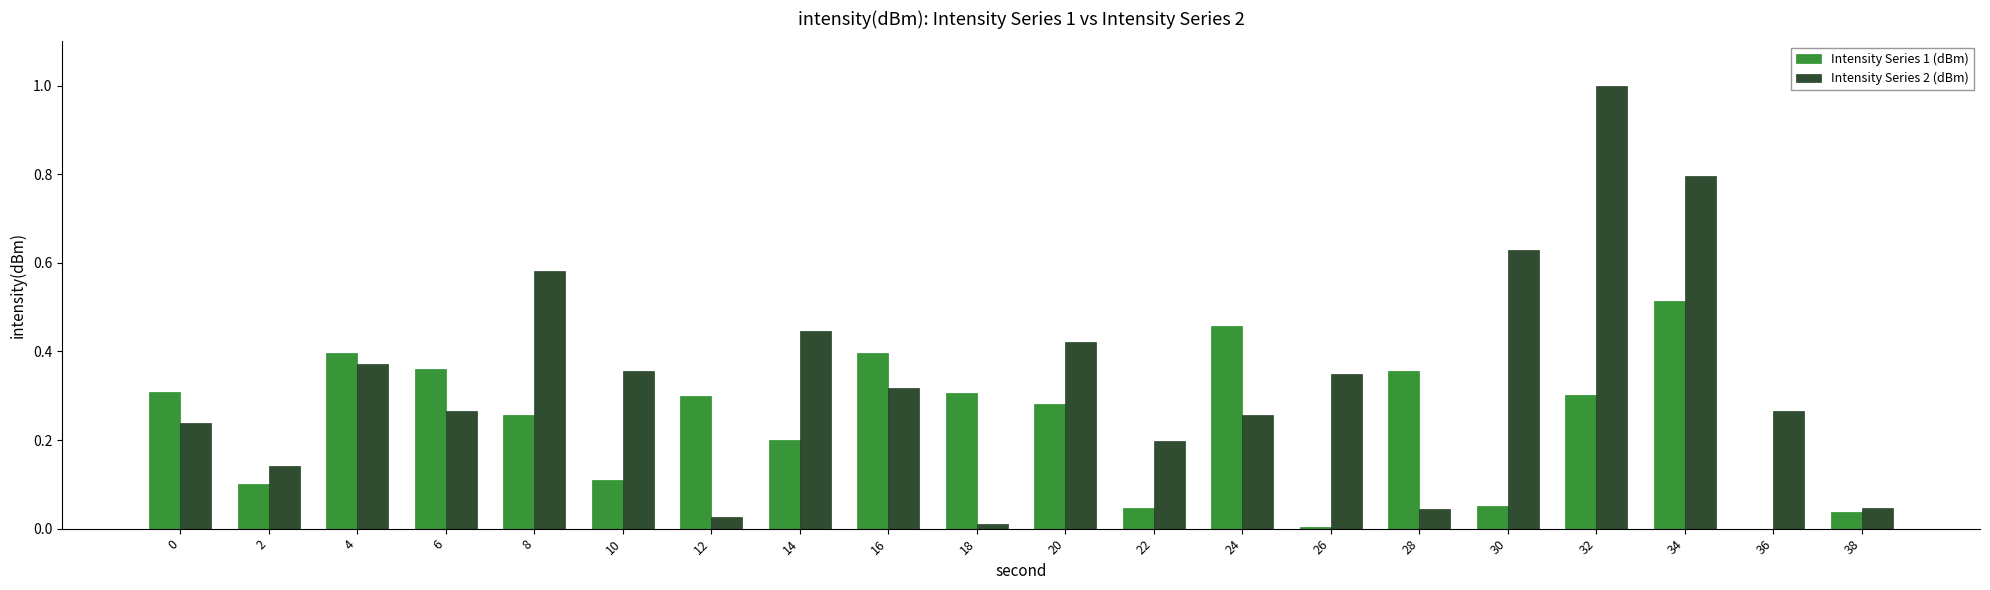

Which series has the widest spread of values?

Intensity Series 2 (dBm)